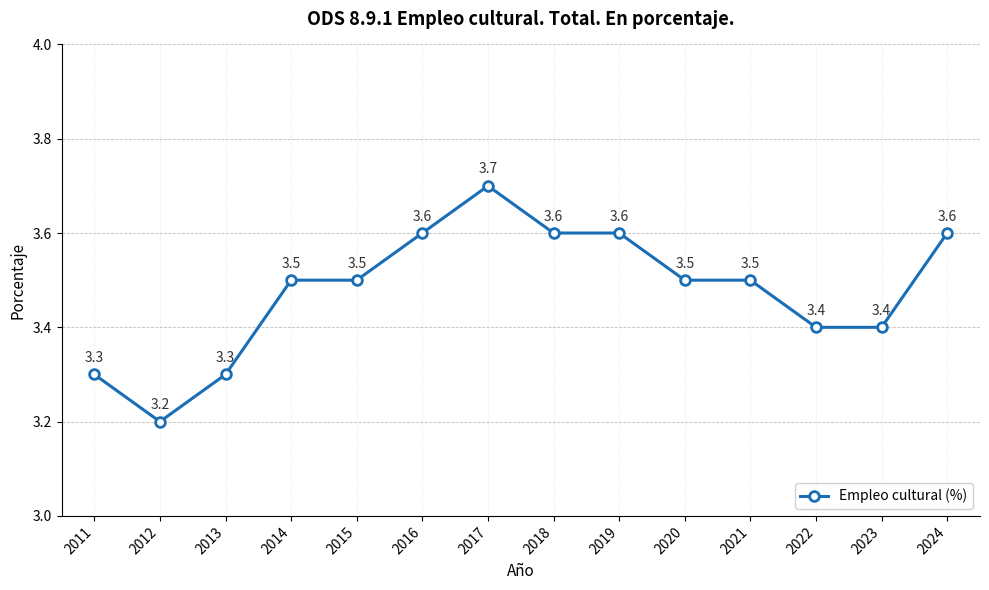

What is the value of the 2nd point from the left?

3.2